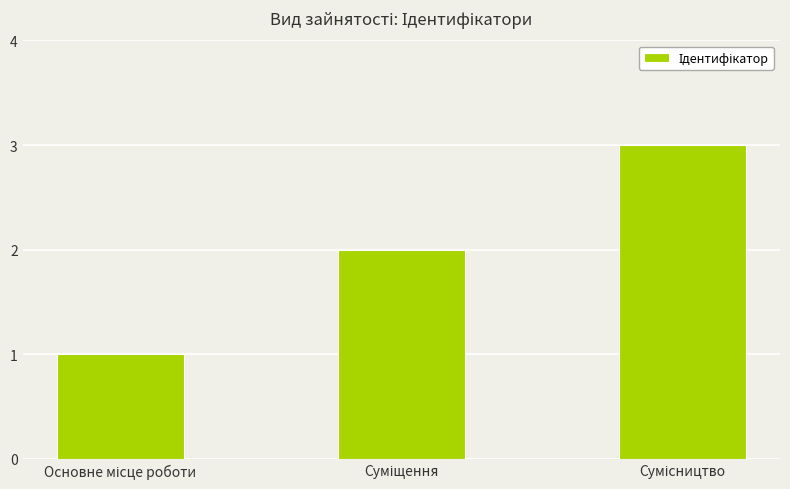

What is the sum of all values?

6